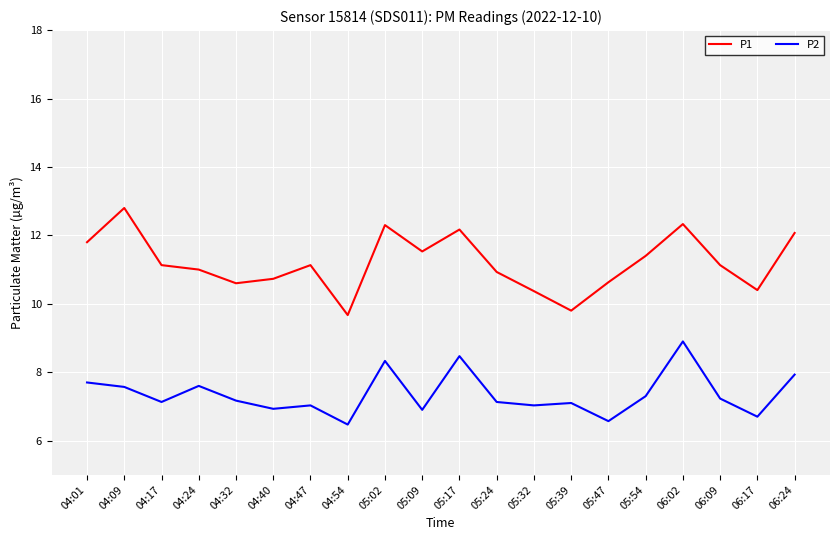

Which series has the largest total across all categories?

P1